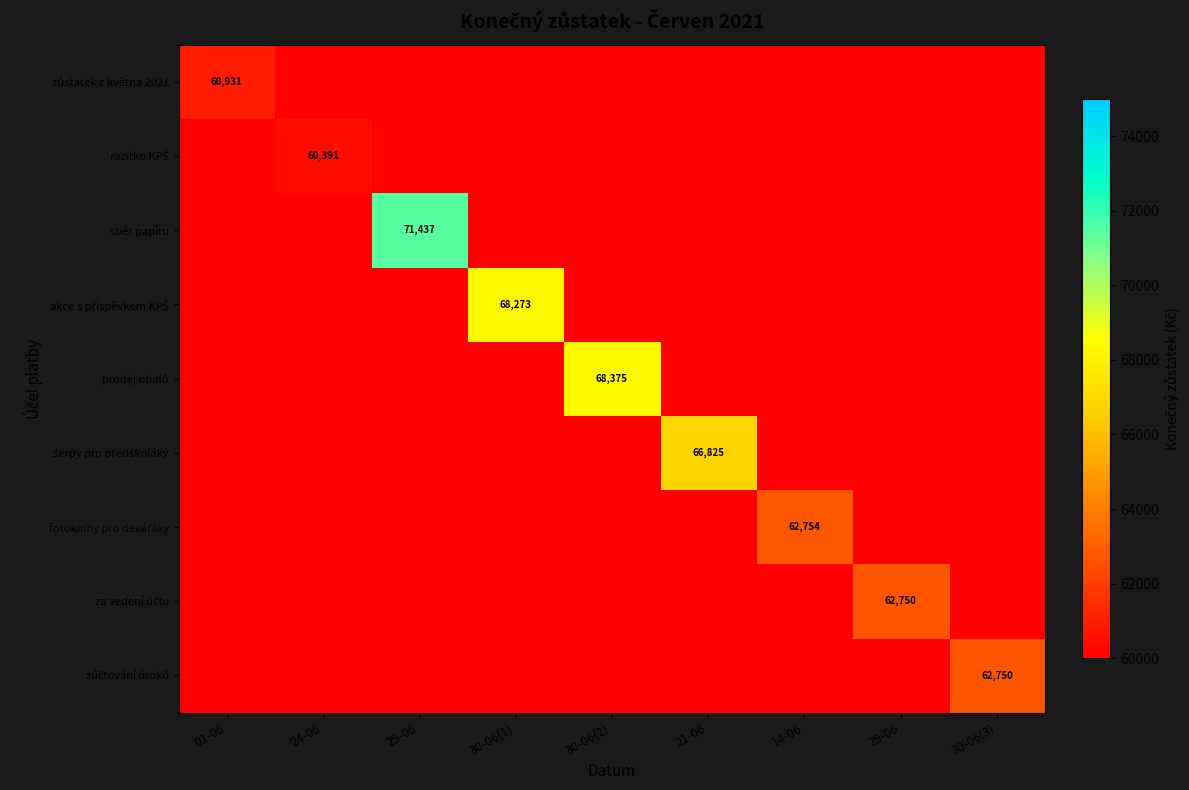

At 30-06(2), list the series in order from smallest to largest.

zůstatek z května 2021, razítko KPŠ, sběr papíru, akce s příspěvkem KPŠ, šerpy pro předškoláky, fotoknihy pro deváťáky, za vedení účtu, zúčtování úroků, prodej obalů